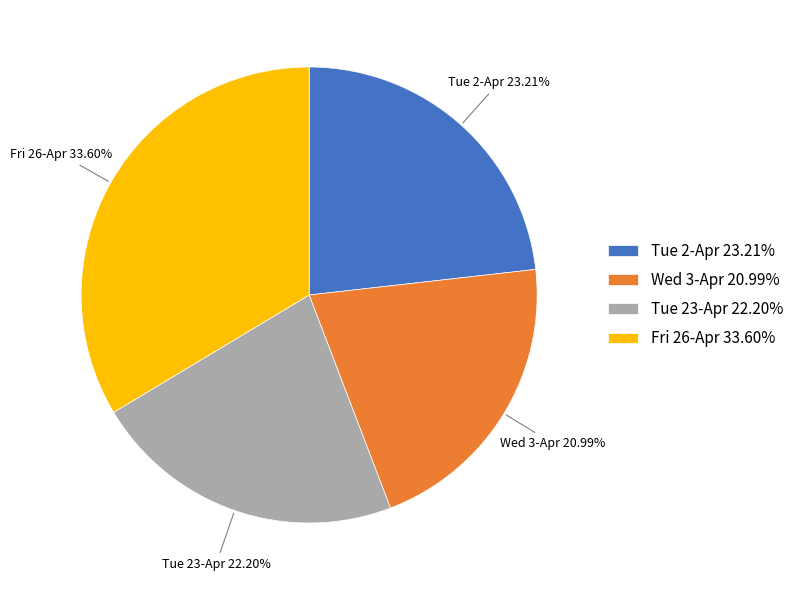

Does Tue 23-Apr 22.20% represent more than half of the total?

No